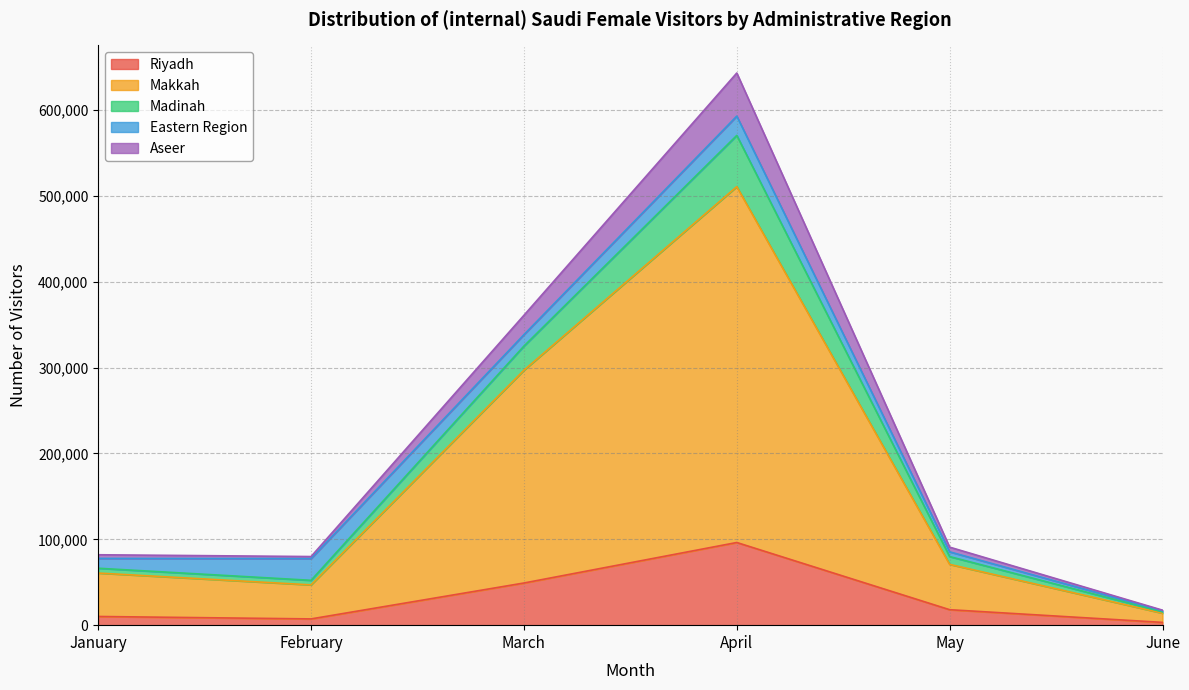

The value of Riyadh at April is 96300. True or false?

True